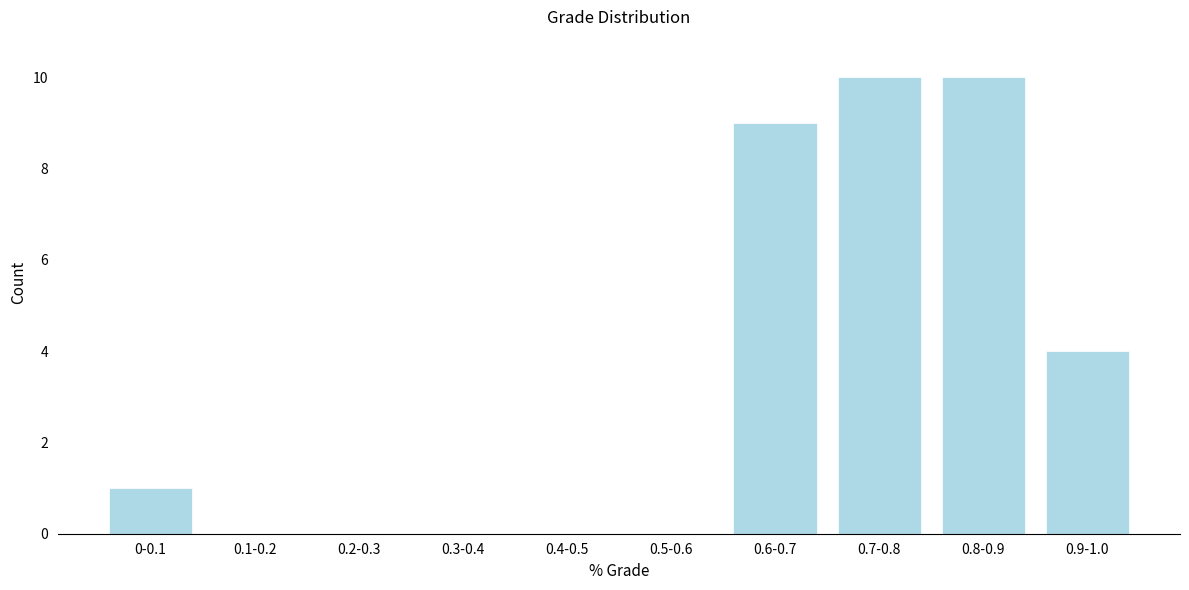

Reading left to right, list all the values displayed in this chart.

0-0.1=1	0.1-0.2=0	0.2-0.3=0	0.3-0.4=0	0.4-0.5=0	0.5-0.6=0	0.6-0.7=9	0.7-0.8=10	0.8-0.9=10	0.9-1.0=4